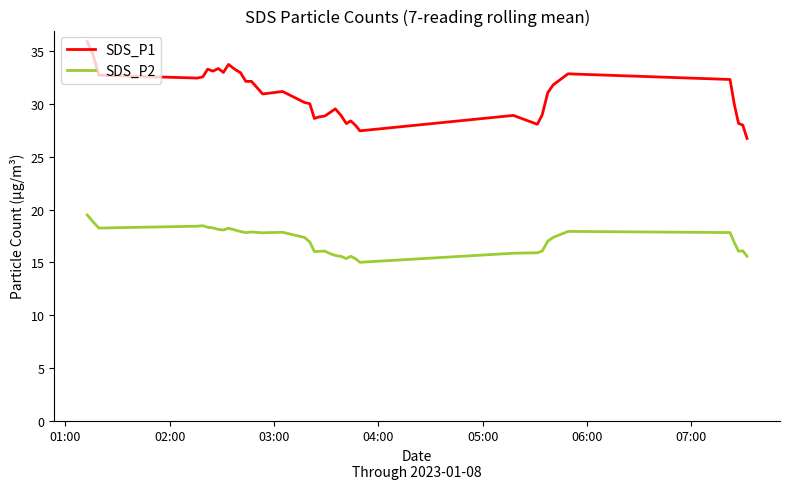

At how many categories does at least one series exceed 19?

39